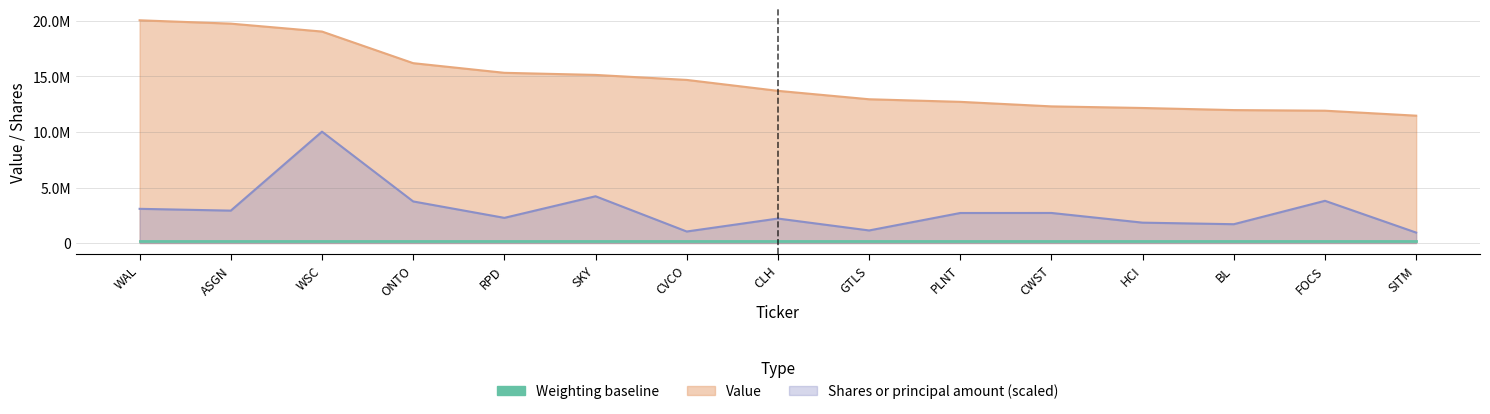

True or false: Shares or principal amount has more than 0 interior local peaks.

True